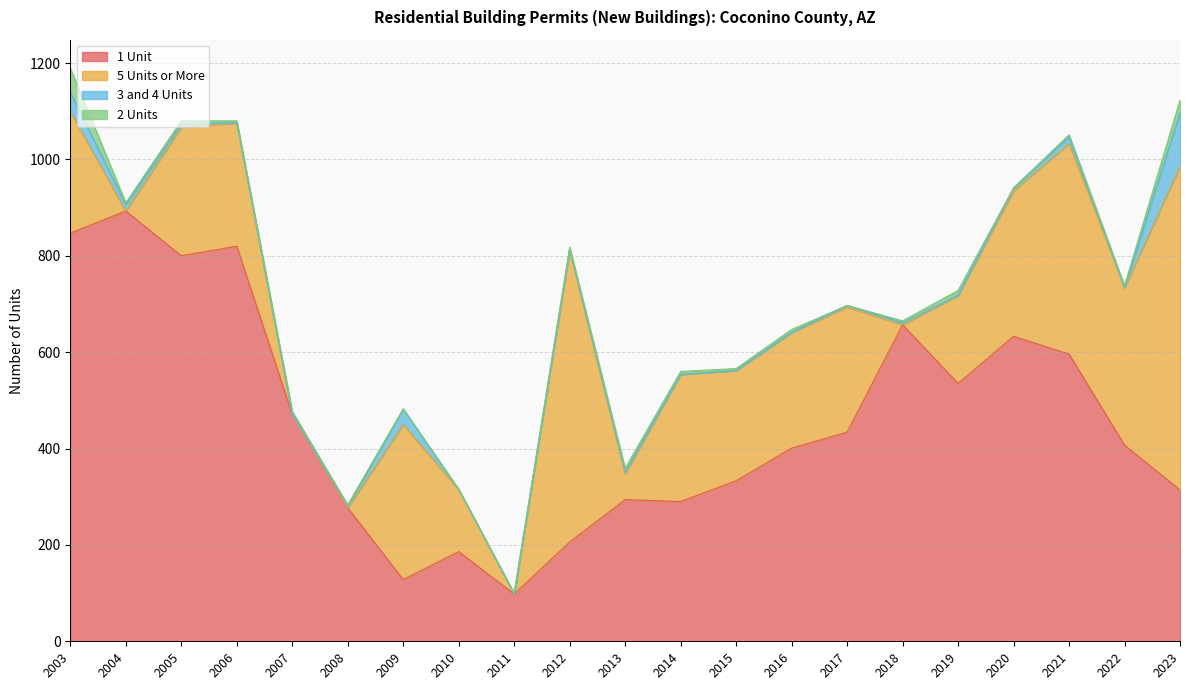

How many lines are shown in the chart?

4